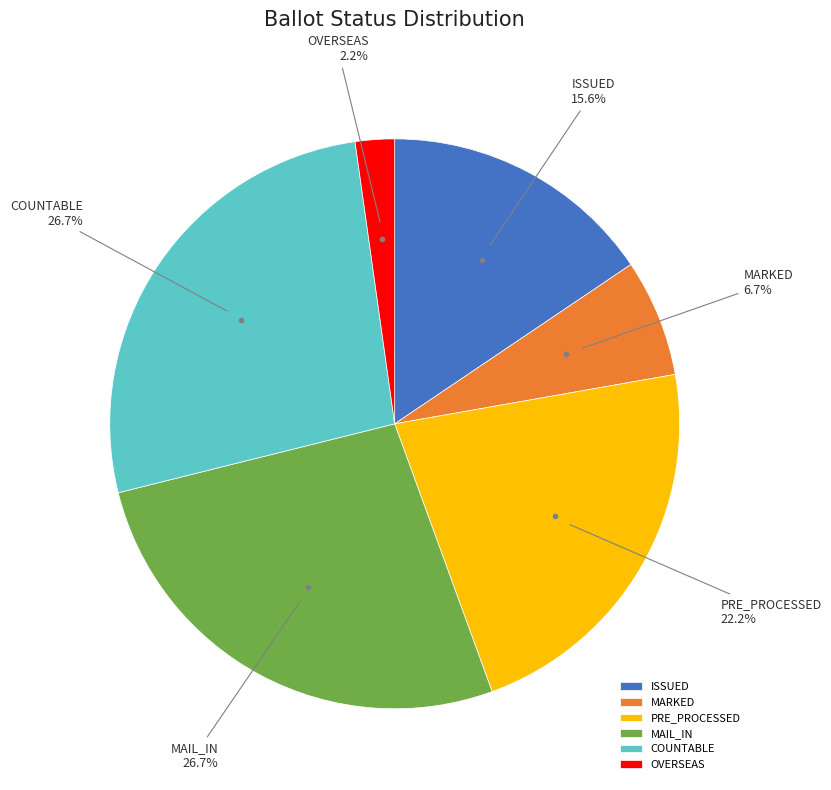

Does OVERSEAS represent more than half of the total?

No